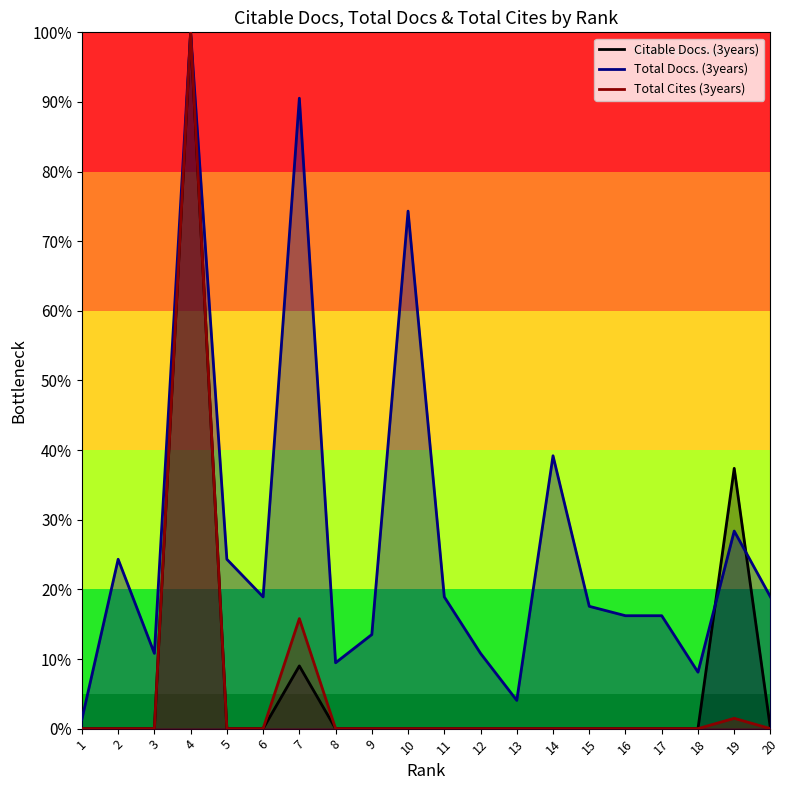

Is the value of Total Docs. (3years) at 1 greater than the value of Citable Docs. (3years) at 8?

Yes